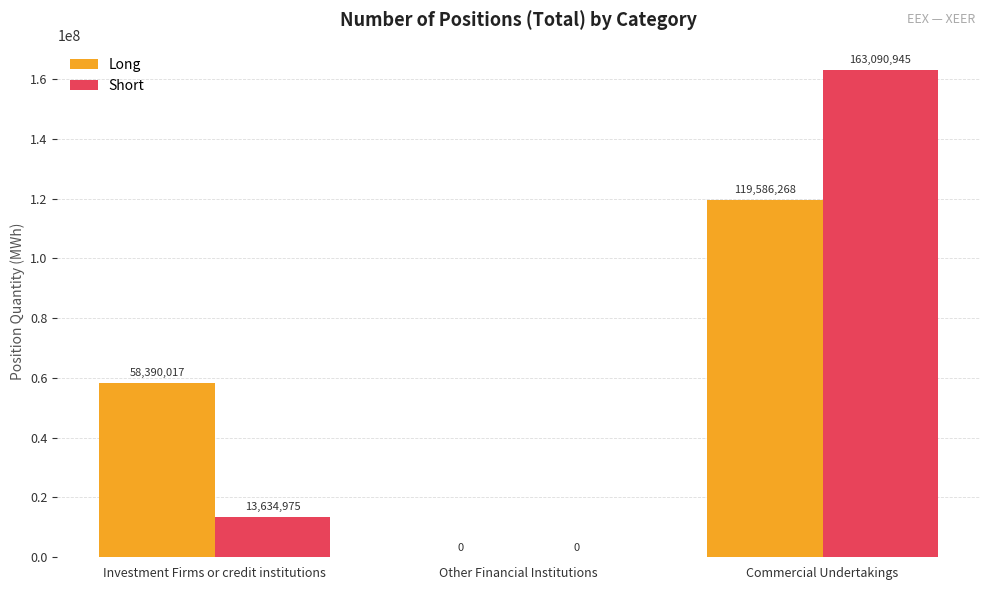

Reading left to right, what are all the values shown in this chart?

Long: Investment Firms or credit institutions=58390017	Other Financial Institutions=0	Commercial Undertakings=119586268
Short: Investment Firms or credit institutions=13634975	Other Financial Institutions=0	Commercial Undertakings=163090945